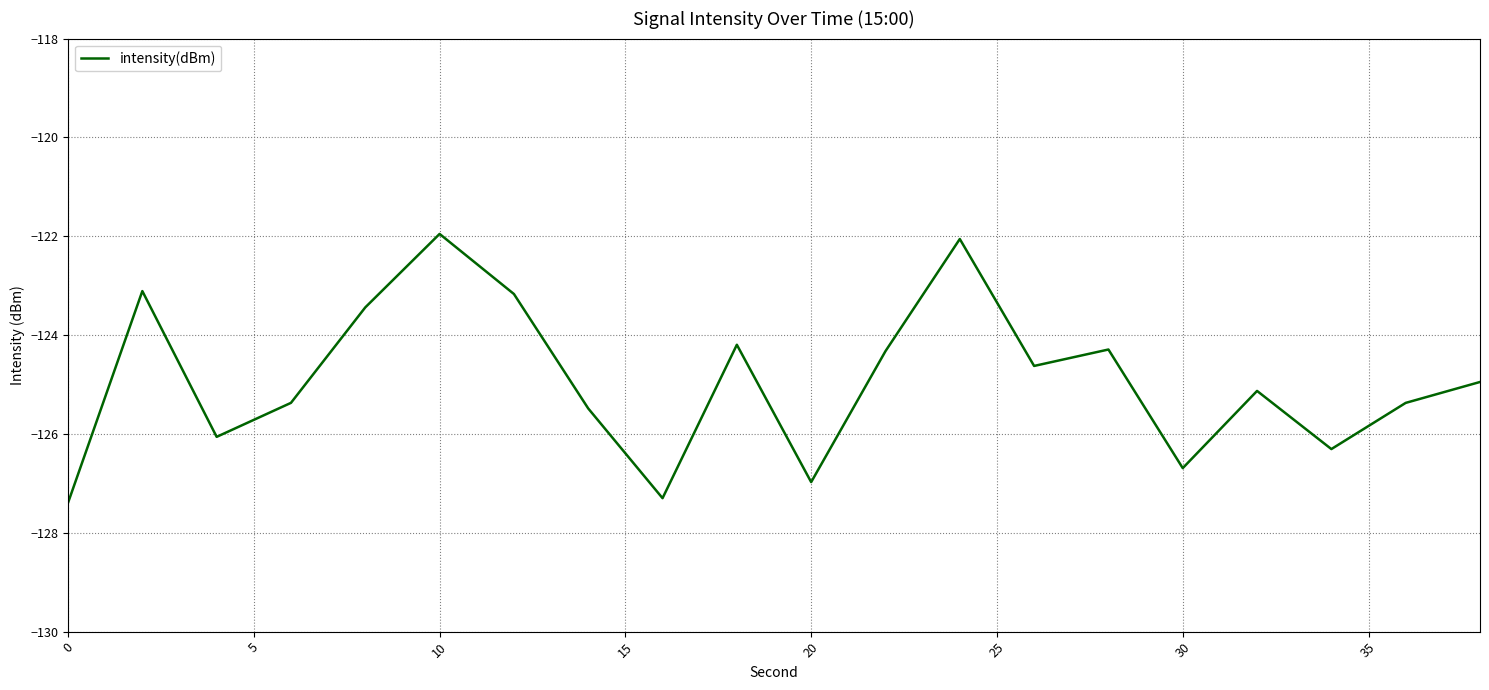

What is the maximum value shown in the chart?

-122.0